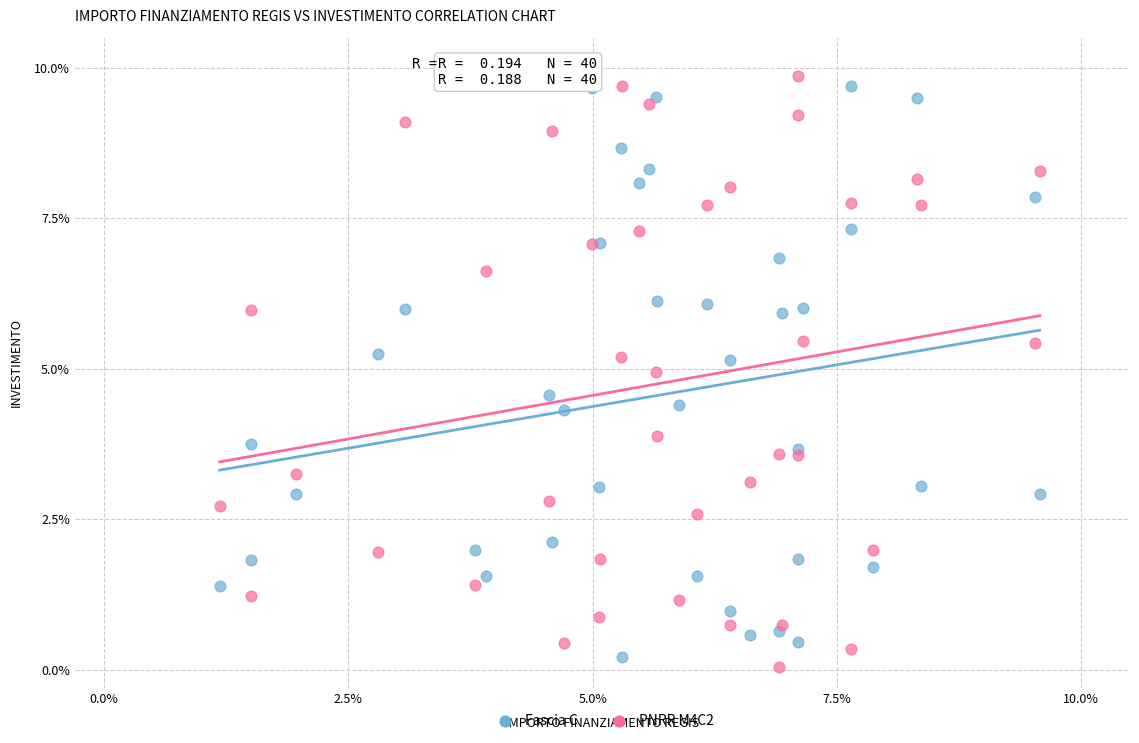

In the Fascia C series, what Y value is closest to 4?

3.7